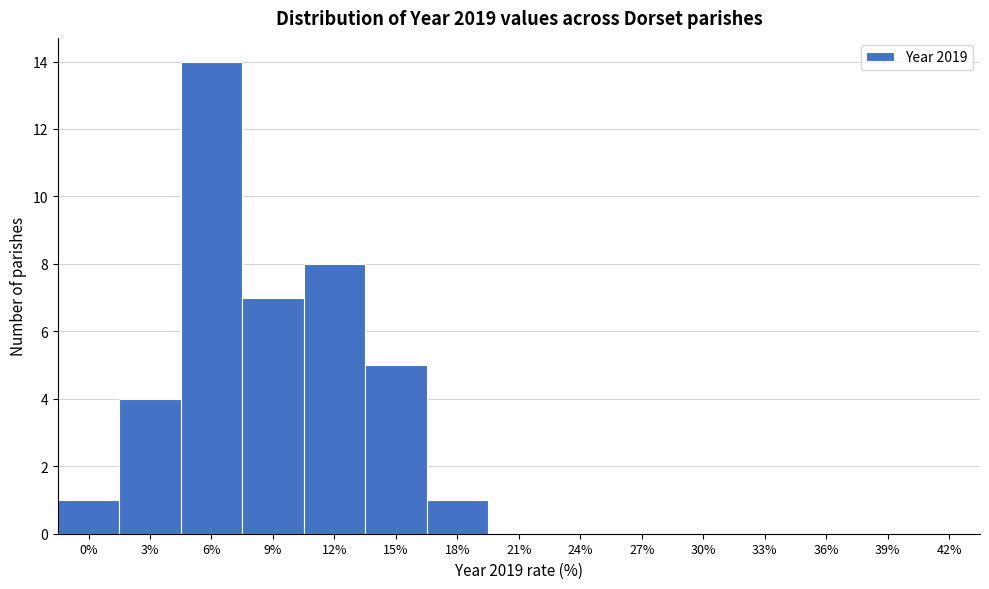

Reading left to right, extract all data points from this chart.

0%=1	3%=4	6%=14	9%=7	12%=8	15%=5	18%=1	21%=0	24%=0	27%=0	30%=0	33%=0	36%=0	39%=0	42%=0